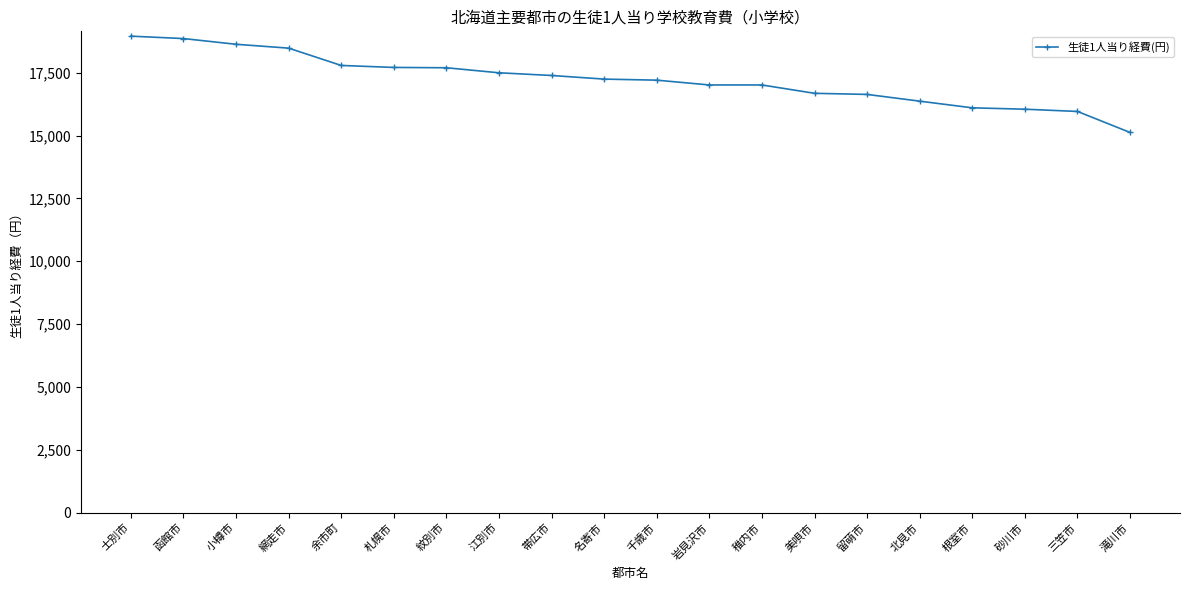

Which has a higher value, 江別市 or 根室市?

江別市